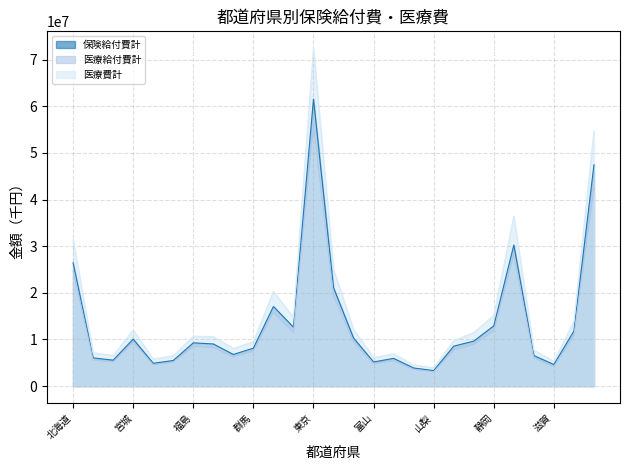

What is the difference between the maximum and minimum values in the 医療費計 series?

68534148.6